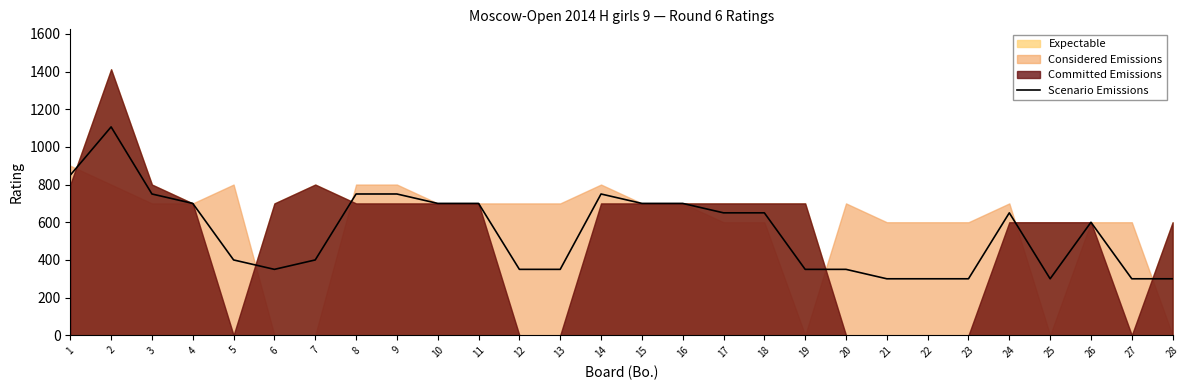

Reading left to right, list all the values displayed in this chart.

1=850	2=1106	3=750	4=700	5=400	6=350	7=400	8=750	9=750	10=700	11=700	12=350	13=350	14=750	15=700	16=700	17=650	18=650	19=350	20=350	21=300	22=300	23=300	24=650	25=300	26=600	27=300	28=300